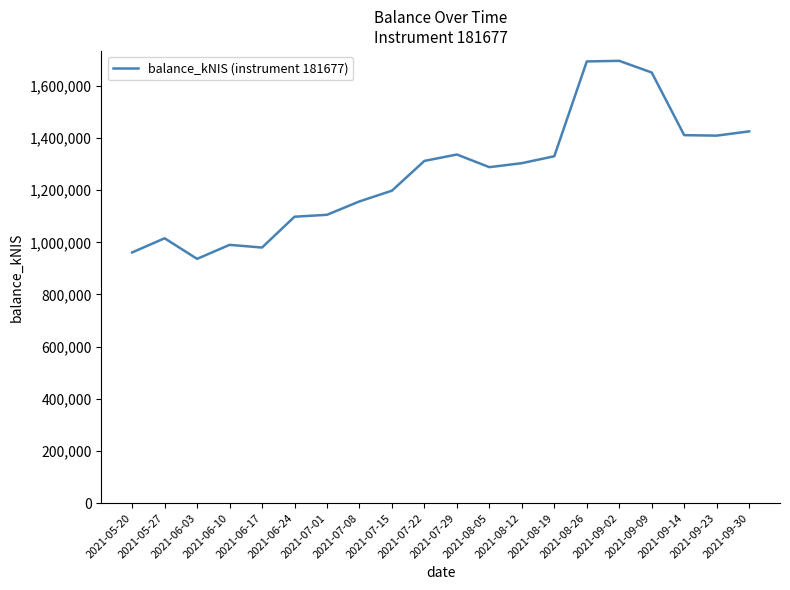

At which category does the data reach its first local valley?

2021-06-03